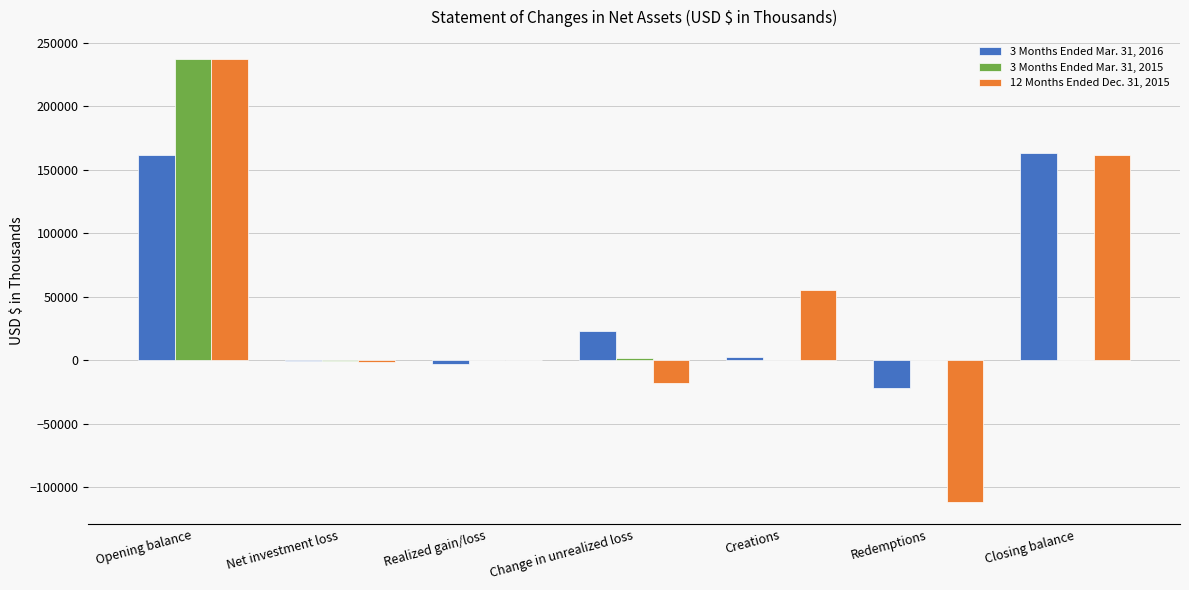

At which category is the sum across all series the highest?

Opening balance